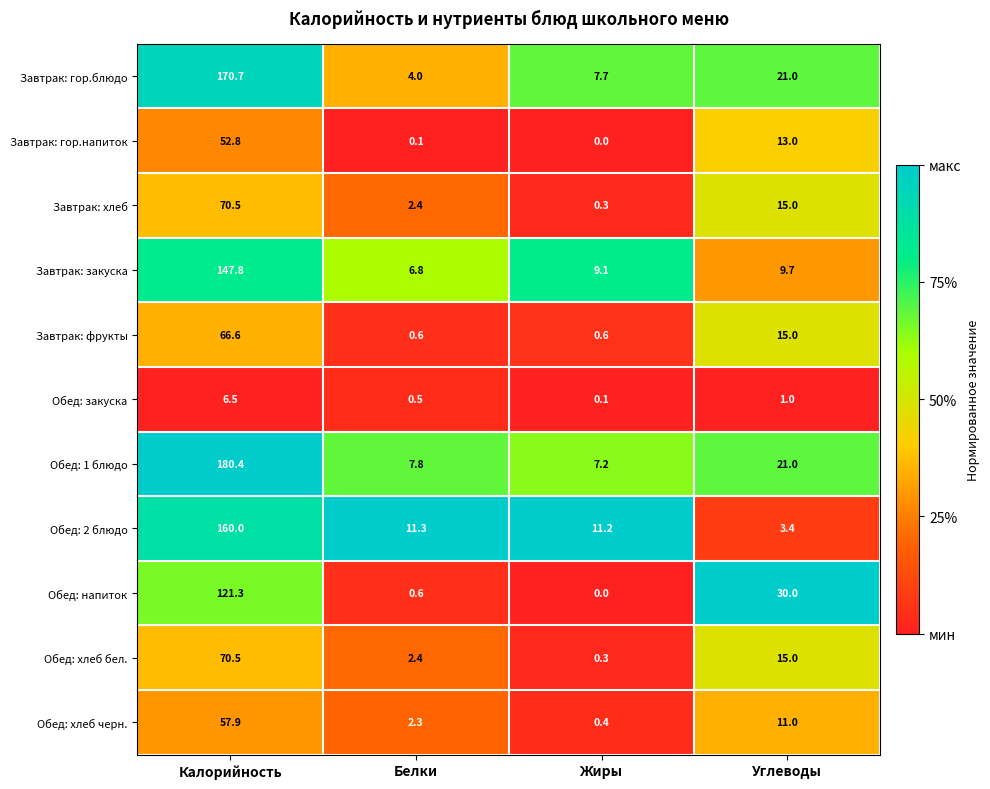

Which series has the widest spread of values?

Обед: 1 блюдо